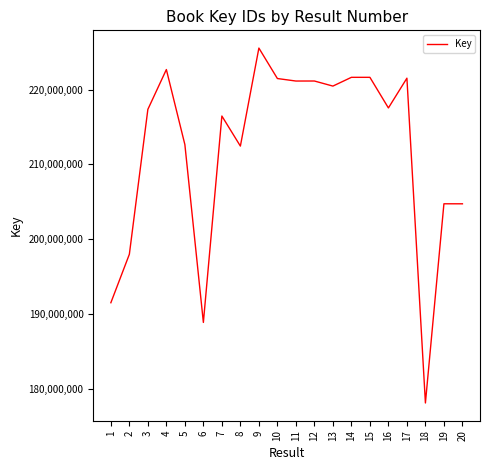

What is the change in value from 2 to 11?

+23166168